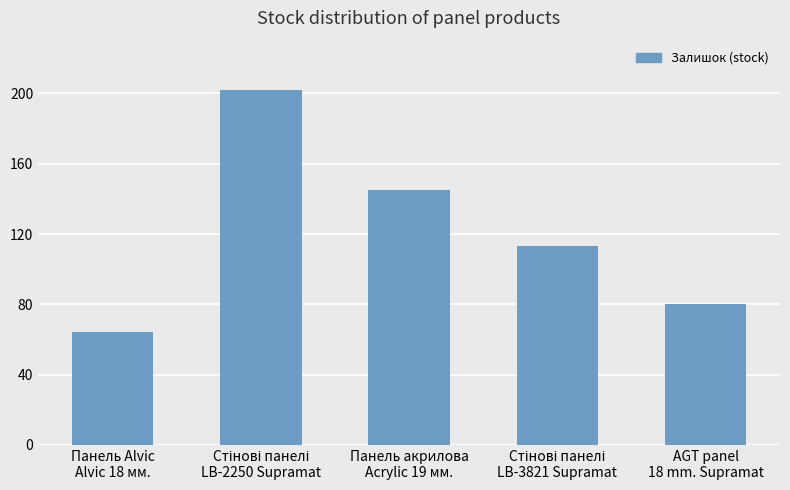

What is the greatest value displayed?

202